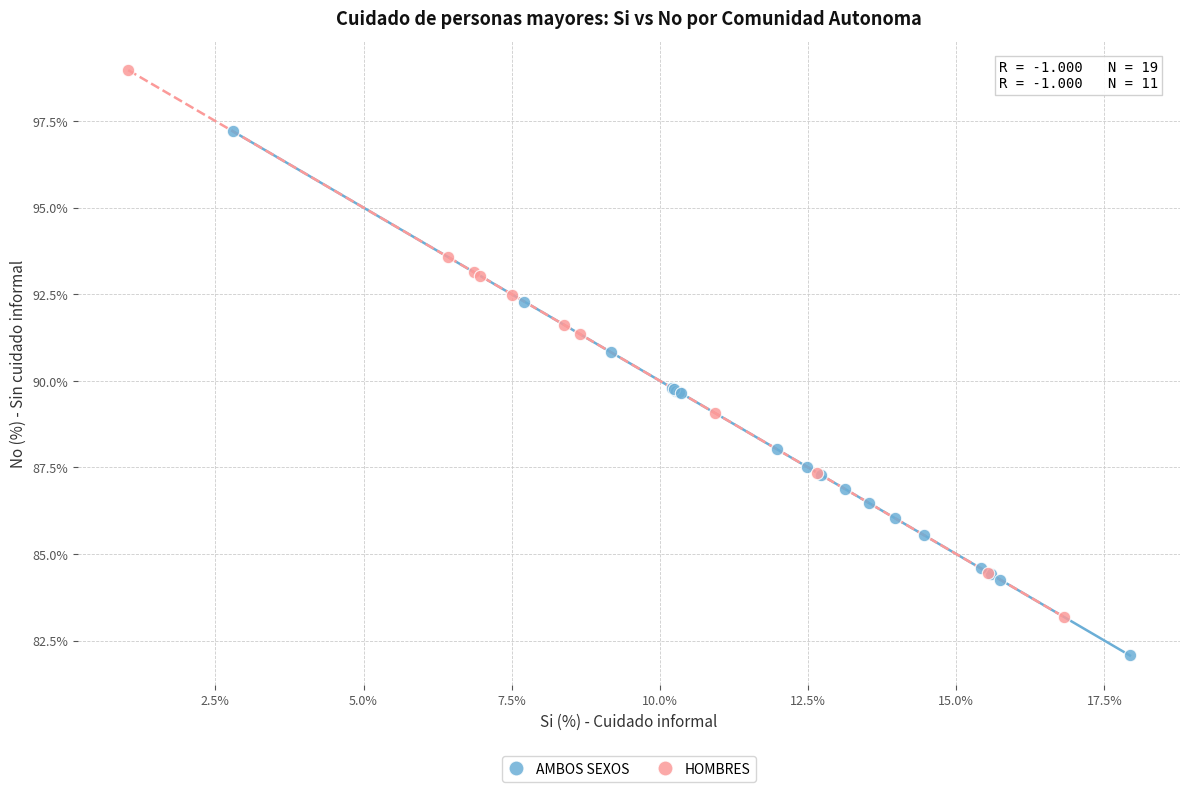

Which series reaches the minimum Y coordinate?

AMBOS SEXOS